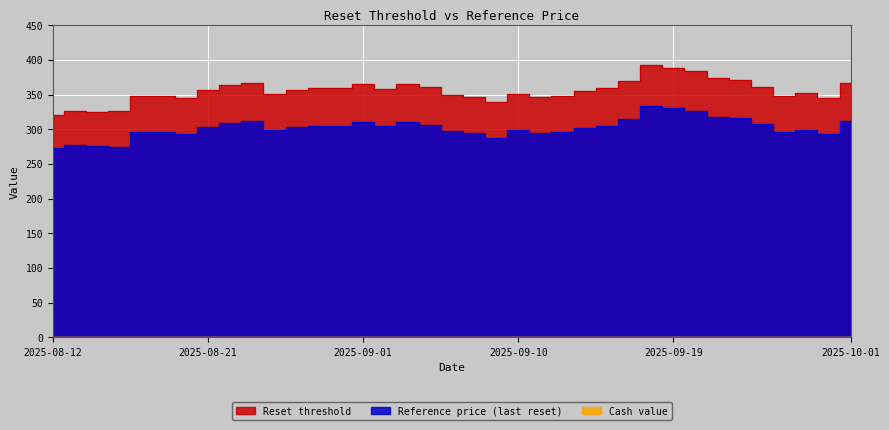

What is the sum of all Reset threshold values?

13146.5